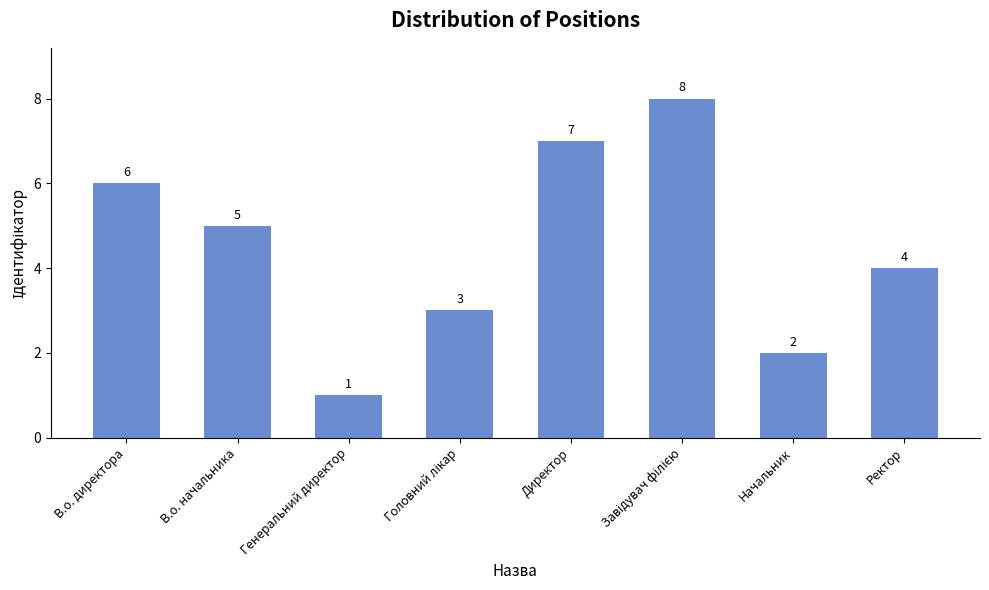

How many data points are less than 5?

4